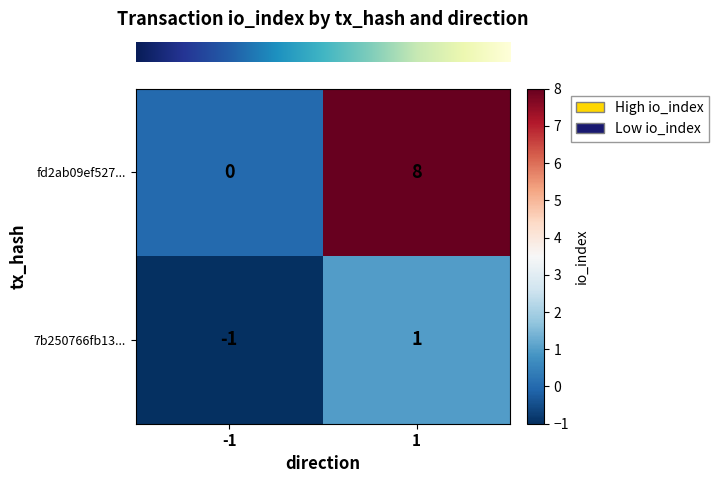

The fd2ab09ef527... series shows 8 at 1. True or false?

True